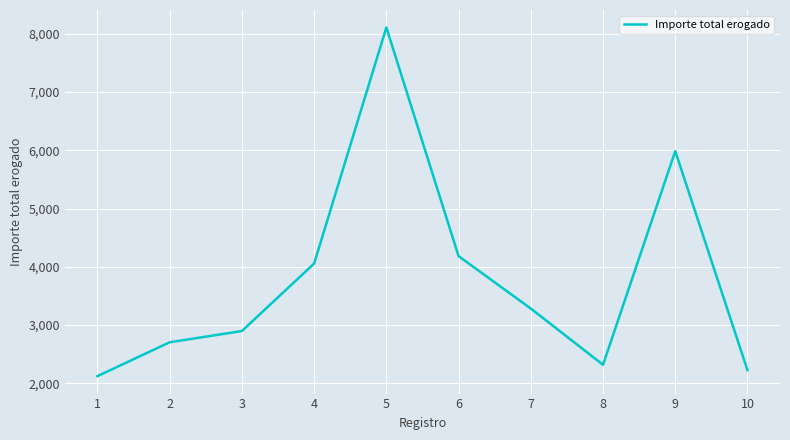

What is the difference between the maximum and minimum values?

5988.4